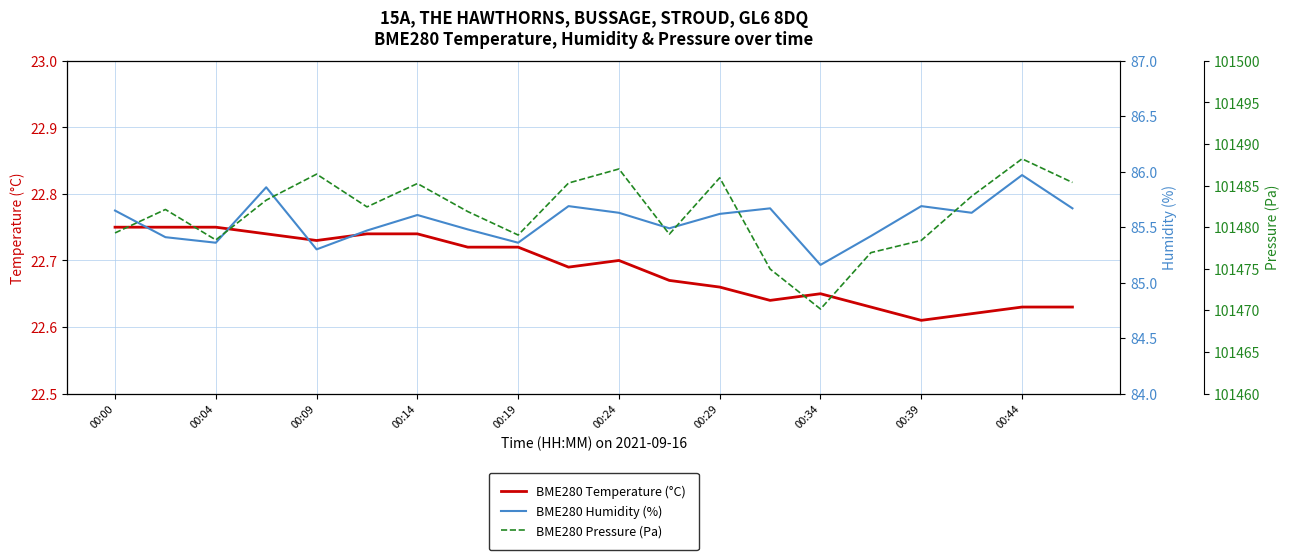

How many data points does each series have?

20